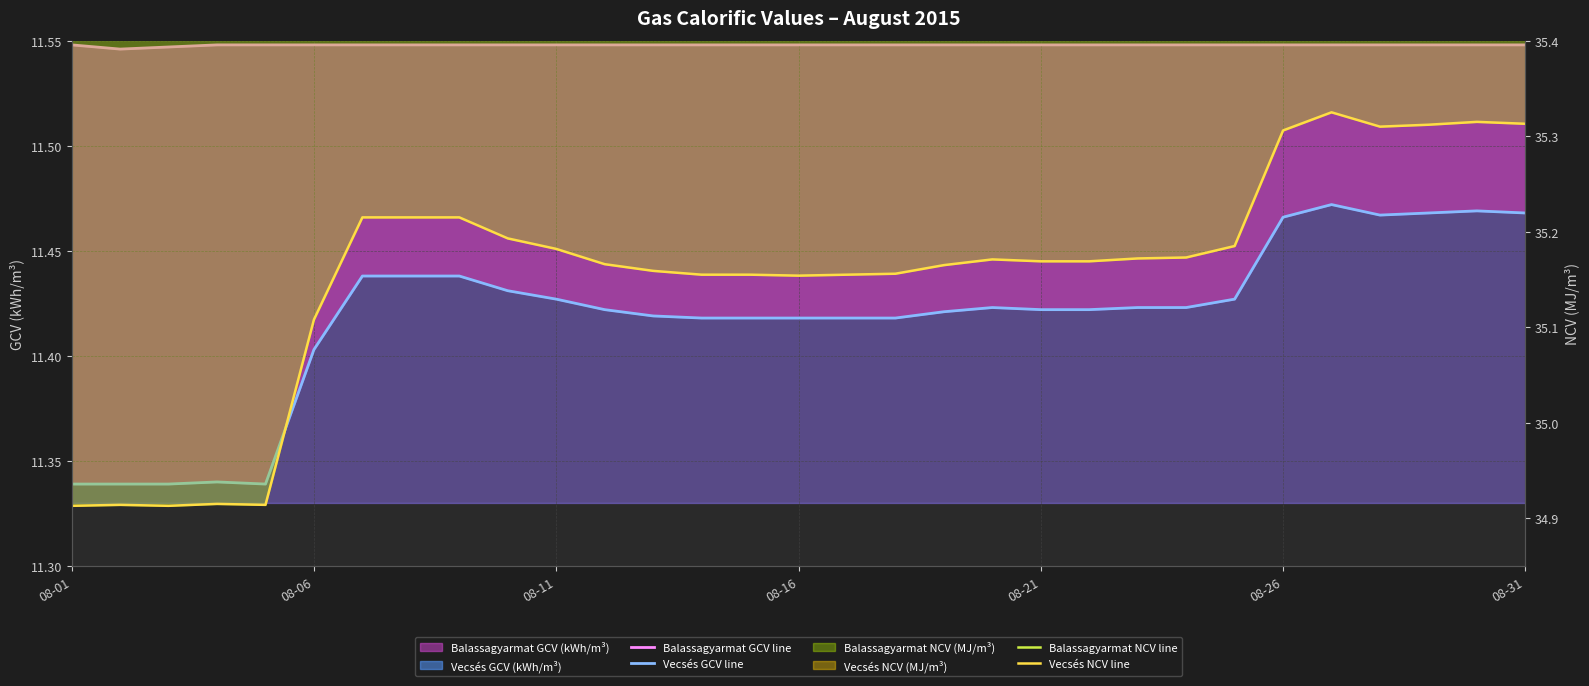

Is it true that Balassagyarmat GCV line equals 19.6 at 08-31?

False